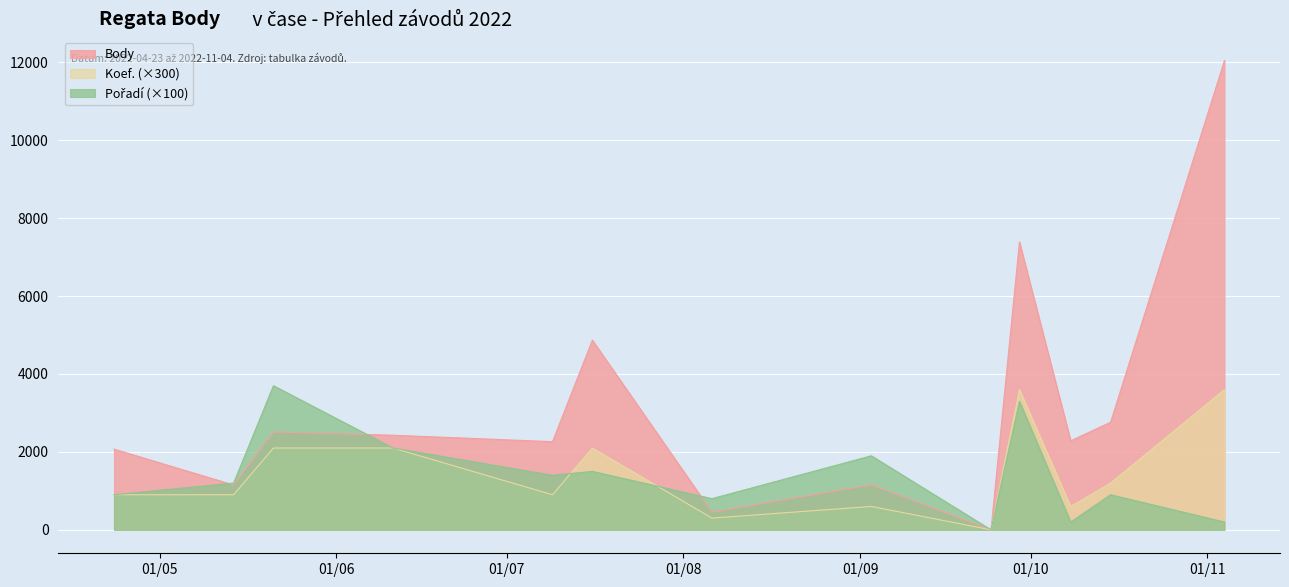

List the series in order of their peak value, highest first.

Body, Pořadí, Koef.